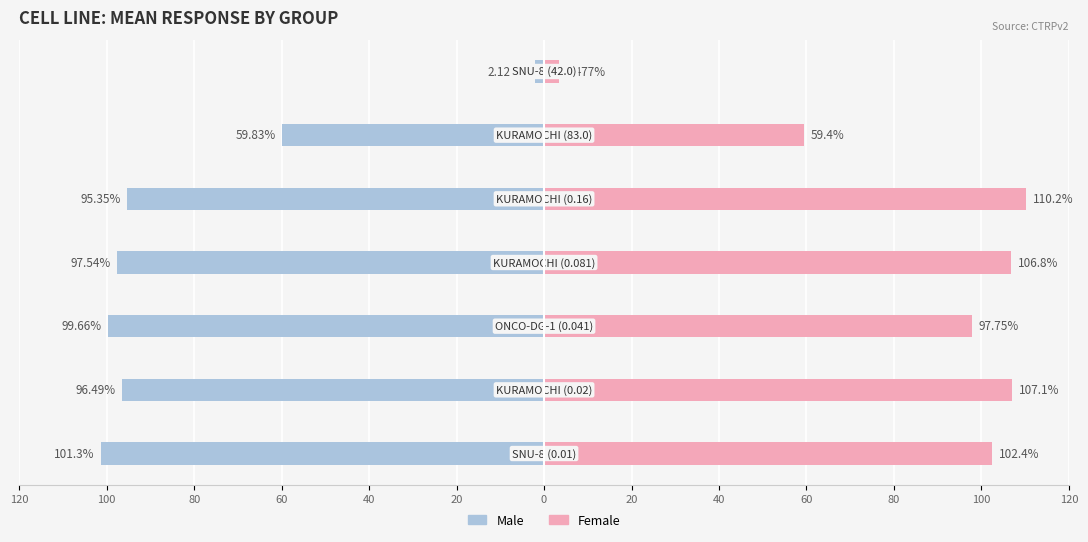

Is the value of Male at 120 greater than the value of Female at 40?

No